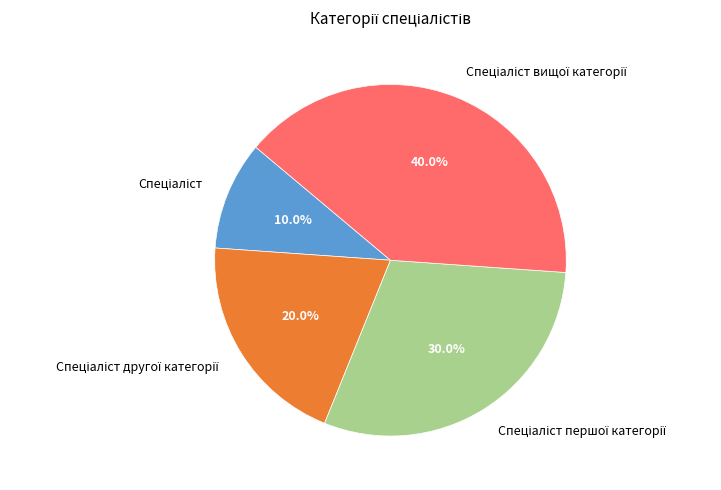

Is there any slice that represents more than half of the pie?

No